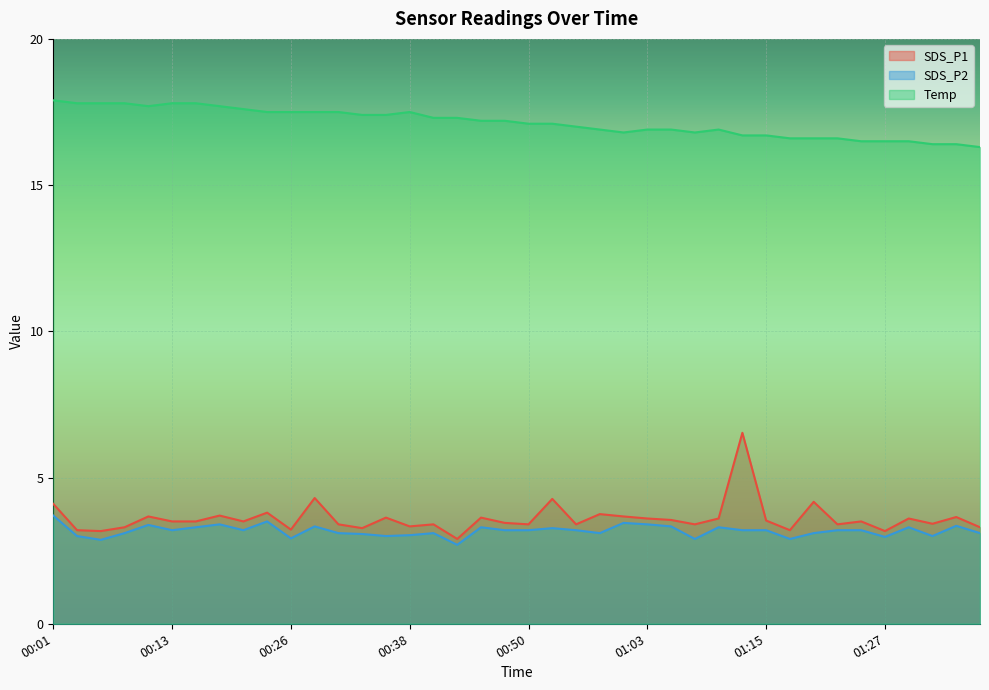

Reading left to right, extract all data points from this chart.

SDS_P1: 4.1	3.2	3.2	3.3	3.7	3.5	3.5	3.7	3.5	3.8	3.2	4.3	3.4	3.3	3.6	3.3	3.4	2.9	3.6	3.5	3.4	4.3	3.4	3.8	3.7	3.6	3.5	3.4	3.6	6.5	3.5	3.2	4.2	3.4	3.5	3.2	3.6	3.4	3.6	3.3
SDS_P2: 3.7	3.0	2.9	3.1	3.4	3.2	3.3	3.4	3.2	3.5	2.9	3.3	3.1	3.1	3.0	3.0	3.1	2.7	3.3	3.2	3.2	3.3	3.2	3.1	3.5	3.4	3.3	2.9	3.3	3.2	3.2	2.9	3.1	3.2	3.2	3.0	3.3	3.0	3.4	3.1
Temp: 17.9	17.8	17.8	17.8	17.7	17.8	17.8	17.7	17.6	17.5	17.5	17.5	17.5	17.4	17.4	17.5	17.3	17.3	17.2	17.2	17.1	17.1	17.0	16.9	16.8	16.9	16.9	16.8	16.9	16.7	16.7	16.6	16.6	16.6	16.5	16.5	16.5	16.4	16.4	16.3